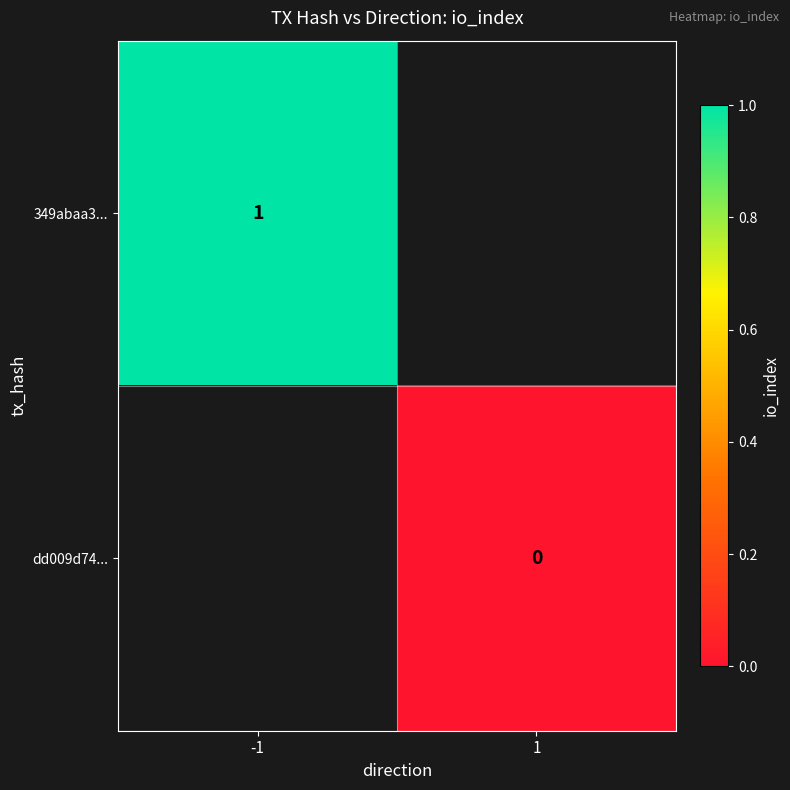

At which category does the chart reach its minimum across all series?

1